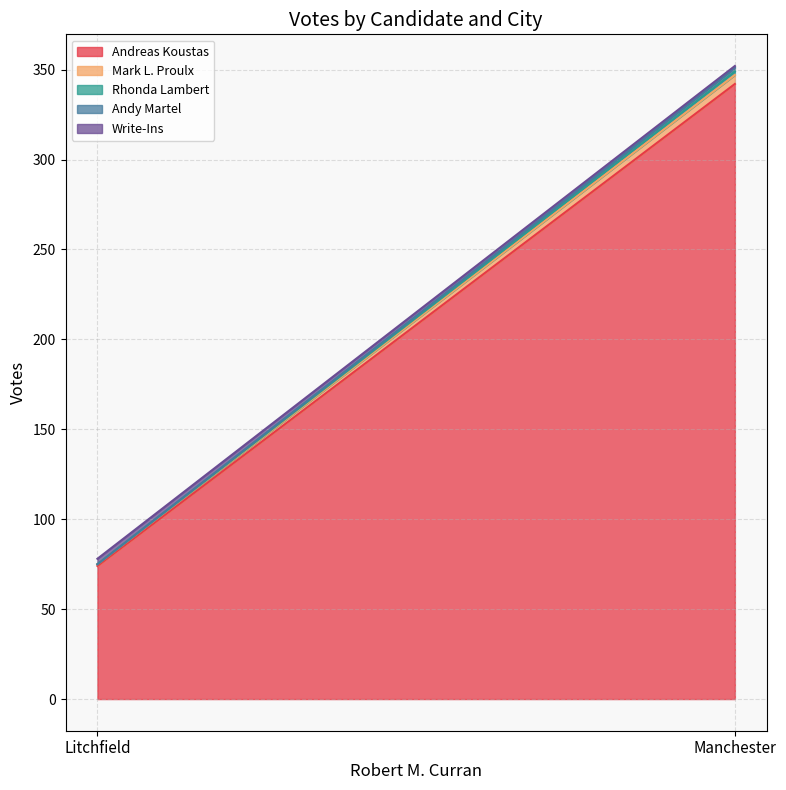

Is it true that Write-Ins equals 1 at Manchester?

True